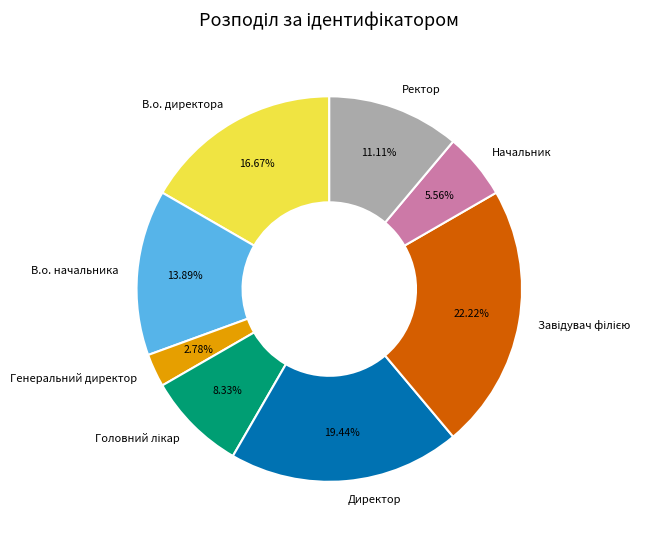

Does Начальник account for over 50% of the chart?

No